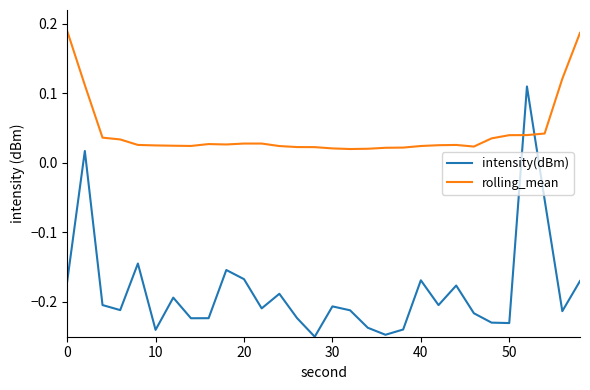

In rolling_mean, how many points are higher than both neighbors (excluding endpoints)?

3